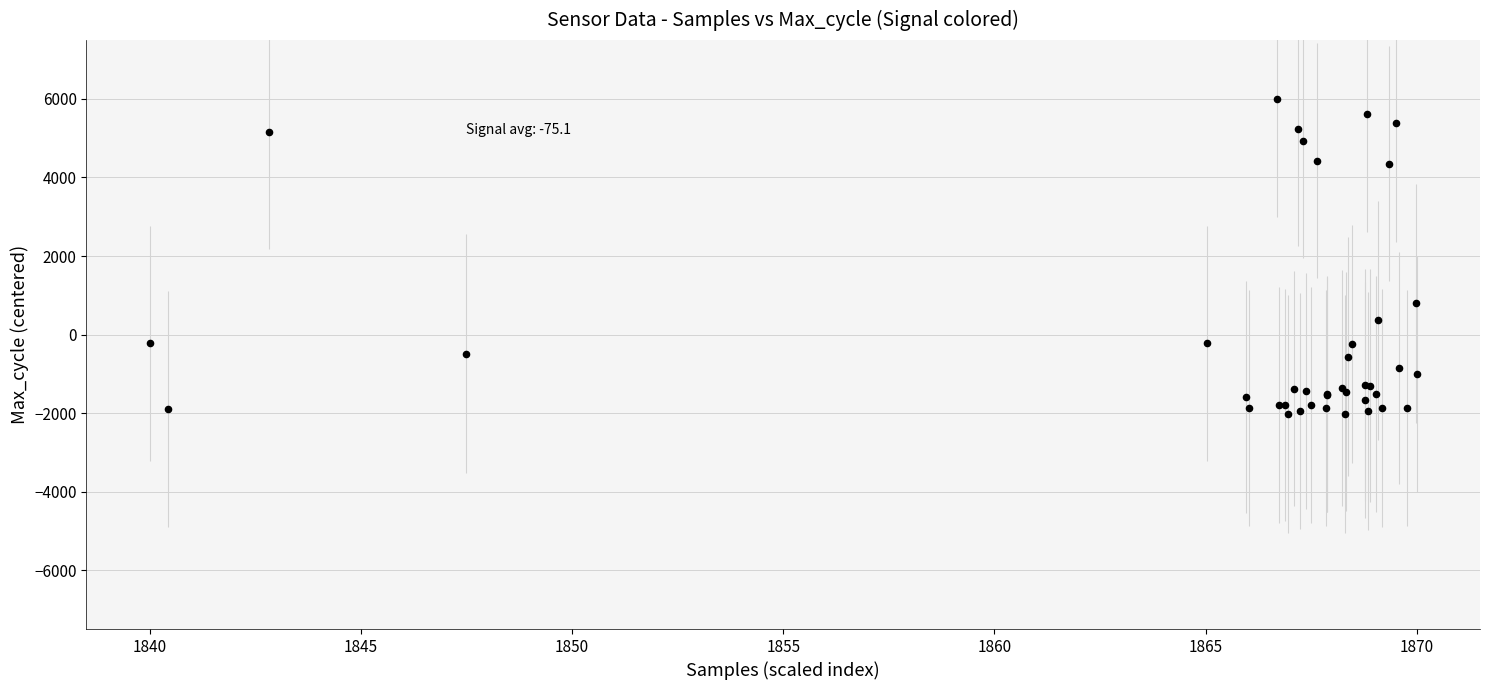

What Y value in the scatter plot is closest to 1989?

797.4